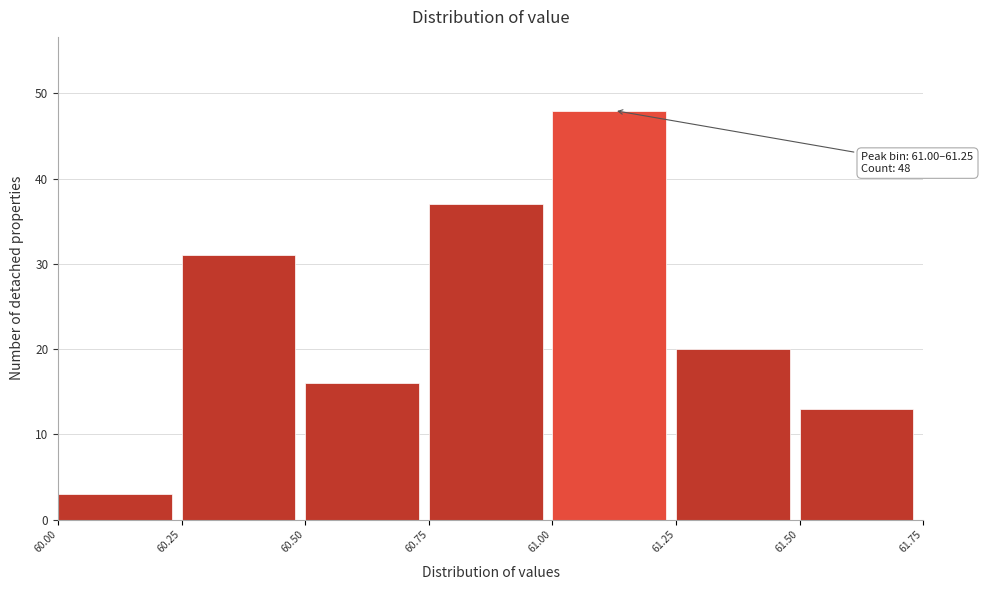

Which range on the x-axis has the tallest bar?

61.00 to 61.25